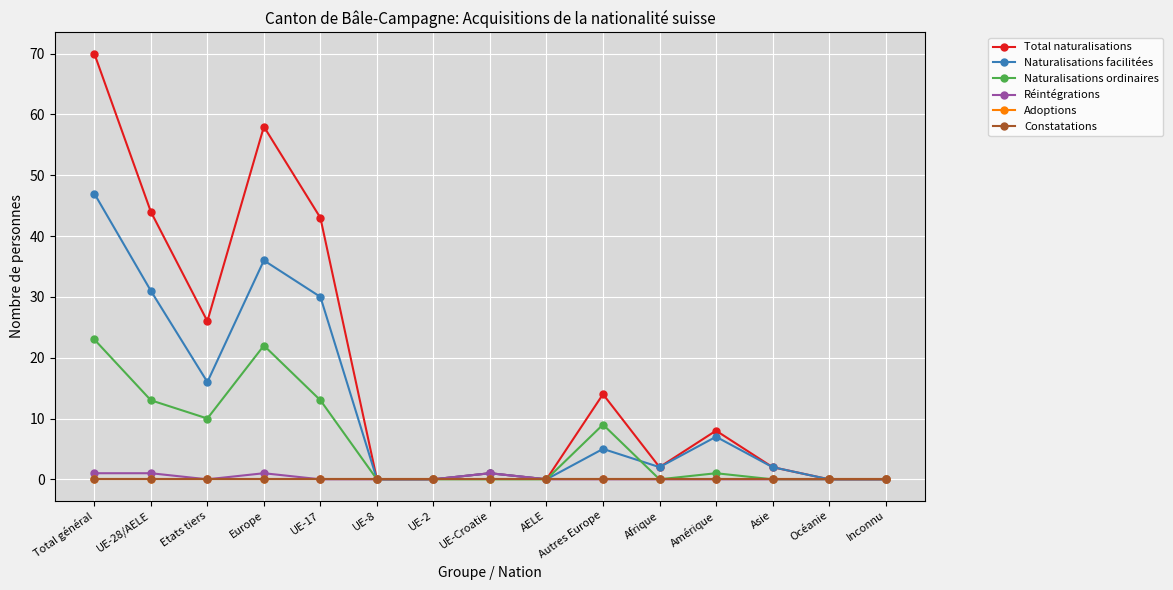

Does the chart have visible grid lines?

Yes